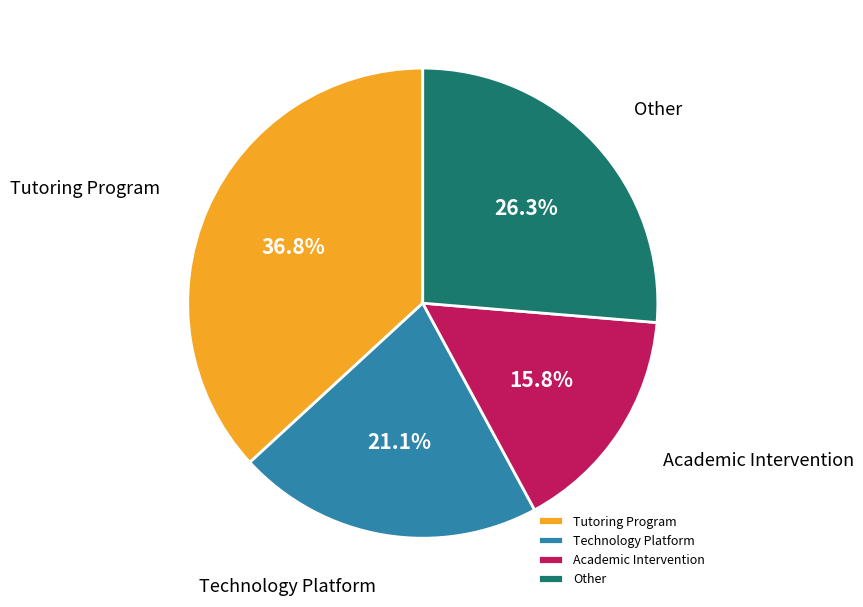

Is there any slice that represents more than half of the pie?

No